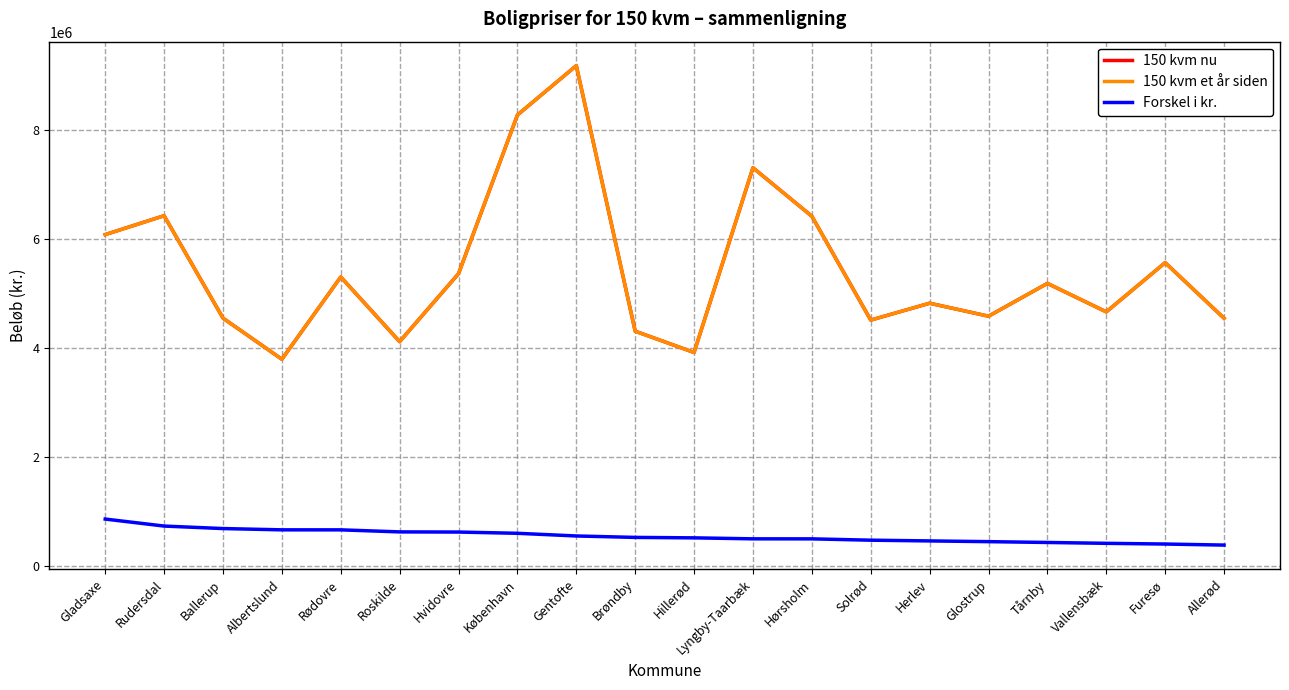

Does the chart have visible grid lines?

Yes